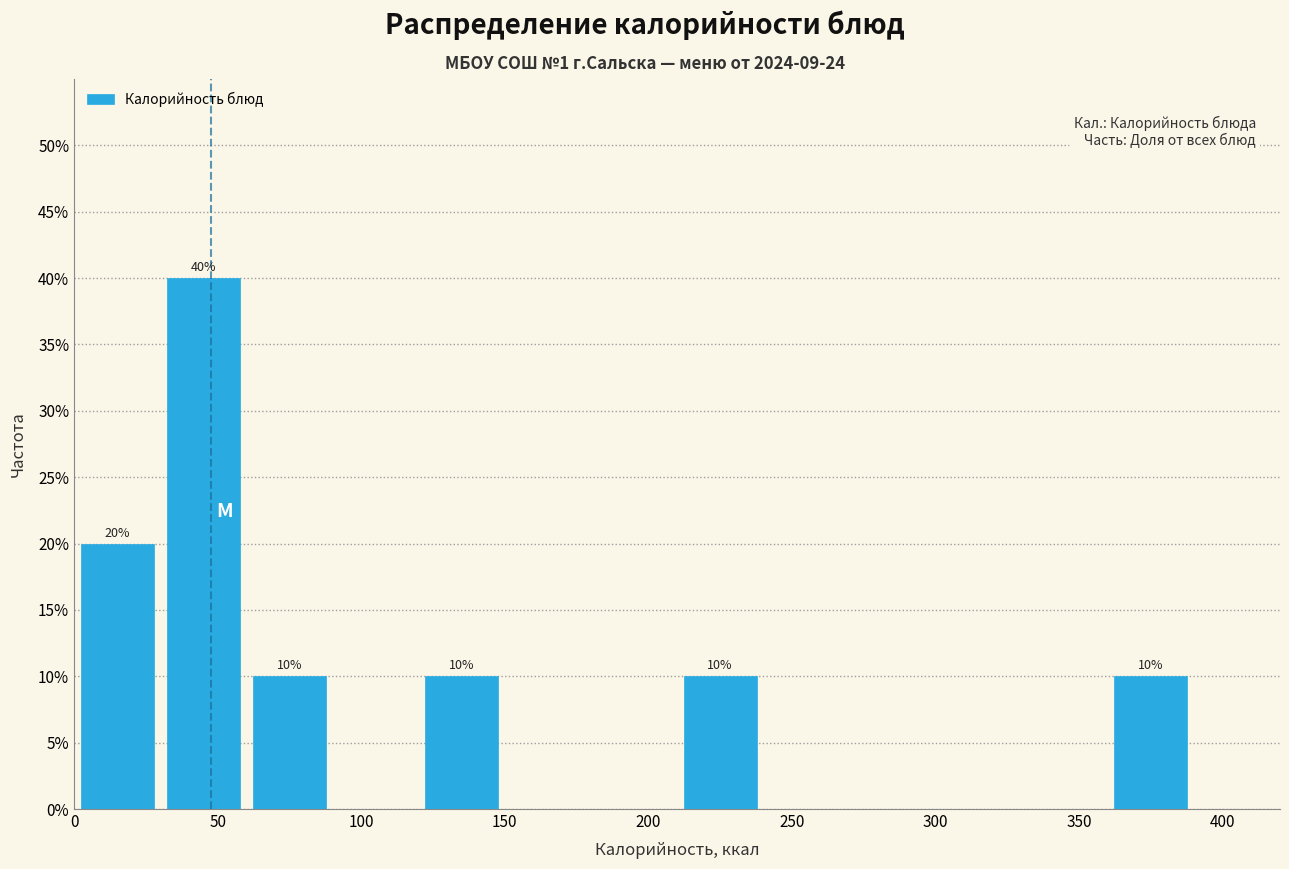

Over which range of the x-axis is the bar tallest?

30 to 60